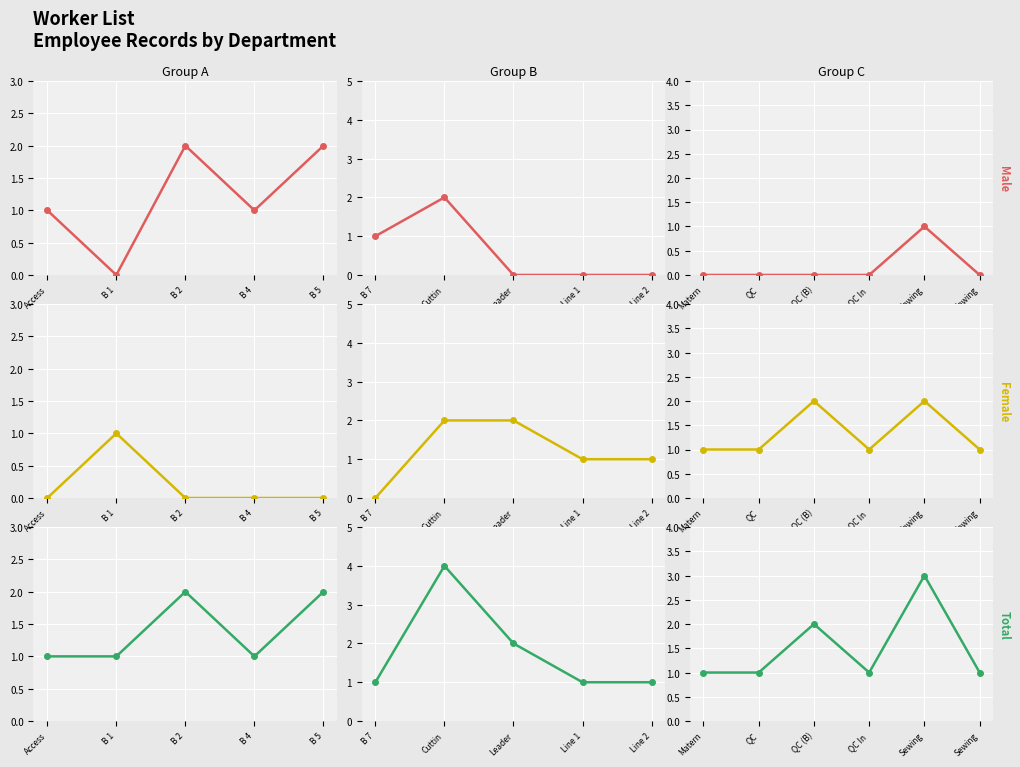

How many lines are shown in the chart?

3